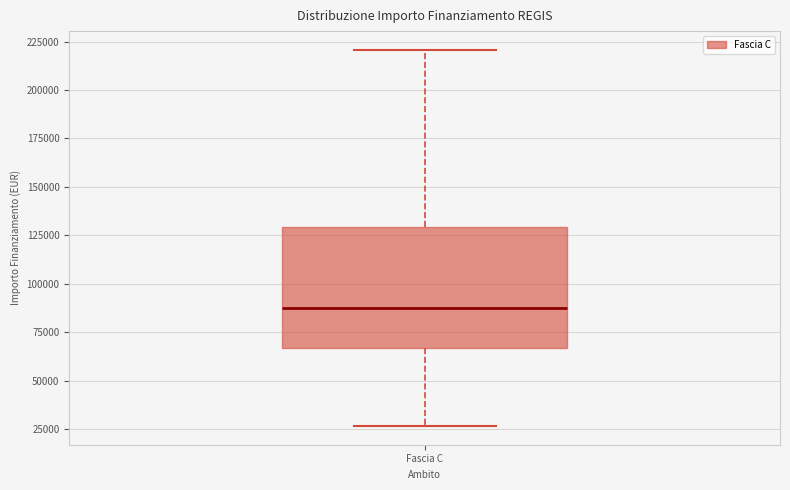

Transcribe this box plot: give where the median line is, the range the box spans, and where the two whiskers end, as read against the y-axis. The values are not printed on the chart, so give them approximately, as read against the axis.

median 85000, box 65000 to 130000, whiskers 25000 to 220000